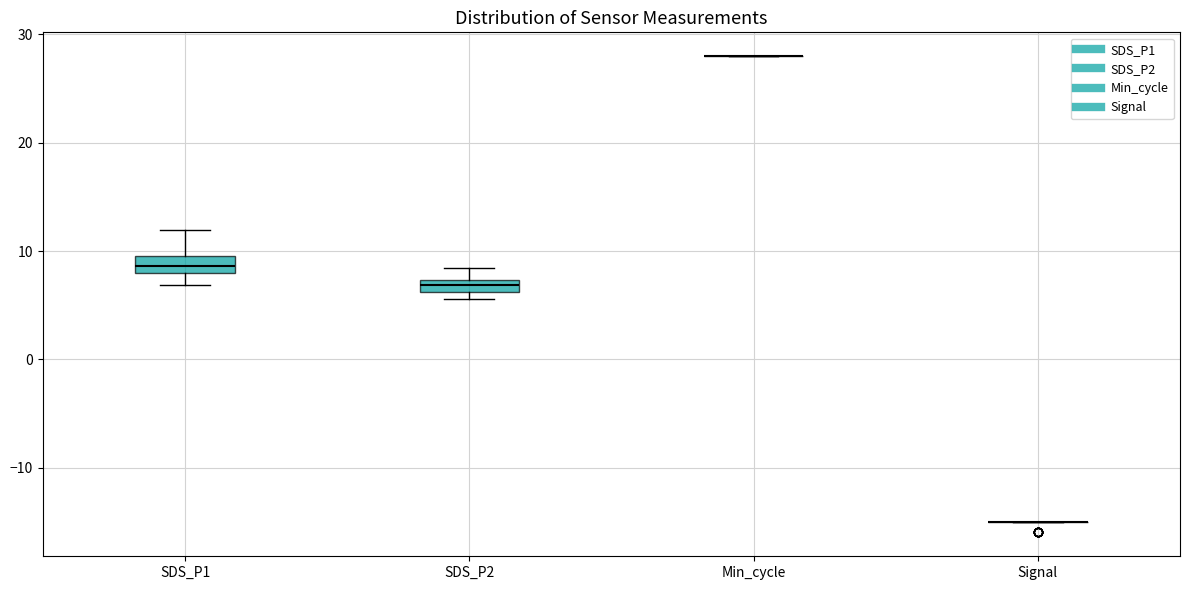

Where does the upper whisker of the box for SDS_P2 end on the y-axis? The values are not printed on the chart, so give them approximately, as read against the axis.

8